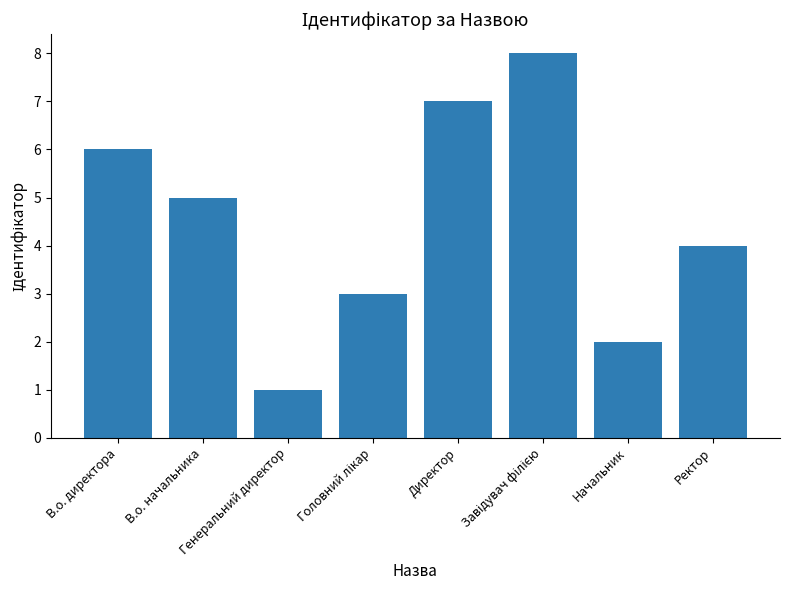

Which has a higher value, В.о. начальника or Ректор?

В.о. начальника